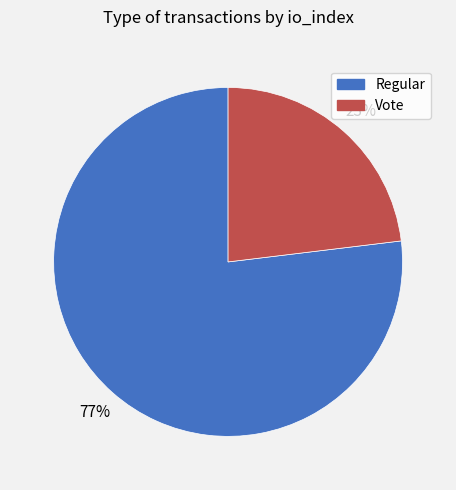

True or false: Vote accounts for 23% of the total.

True